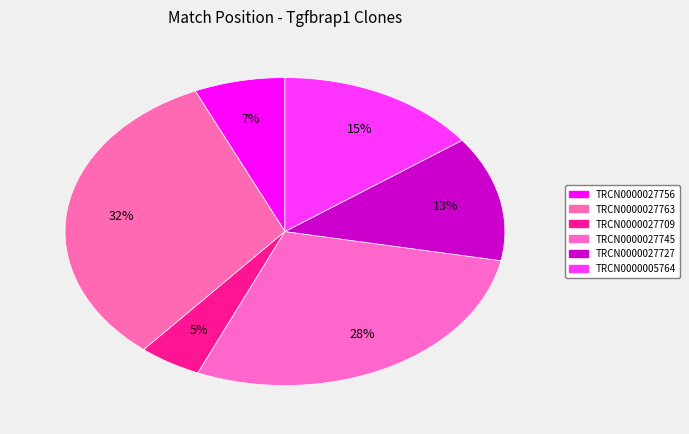

Which category has the biggest portion of the pie?

TRCN0000027763